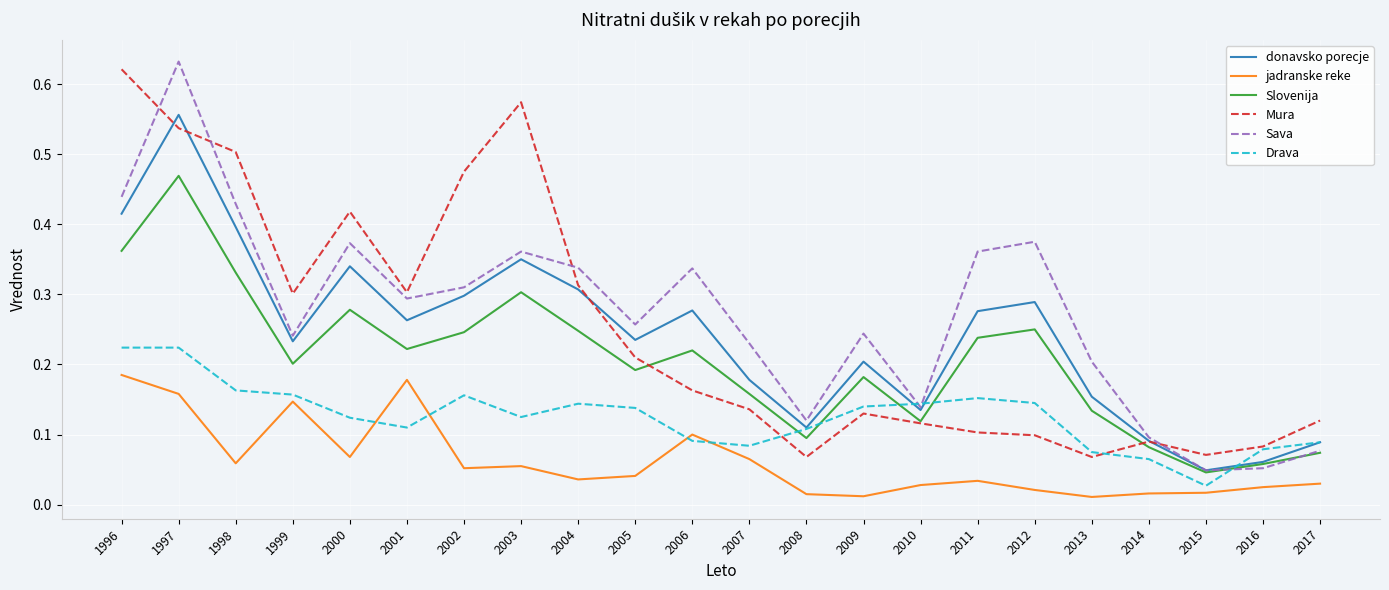

Does the chart have visible grid lines?

Yes